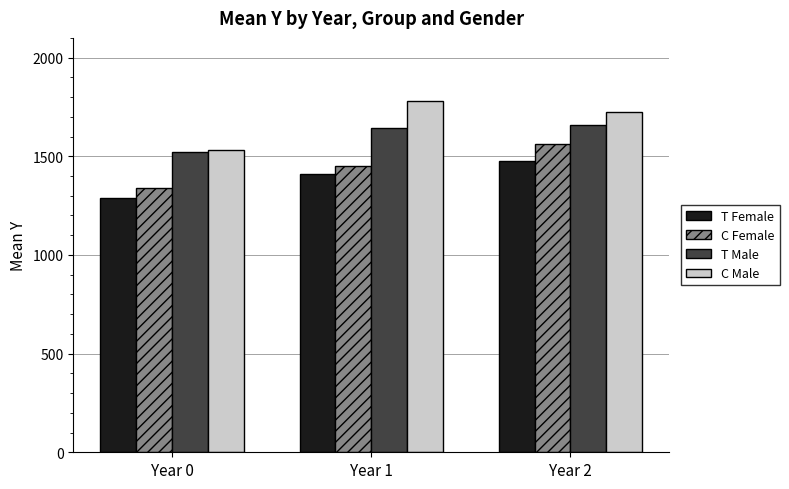

What is the spread (max minus min) of values at Year 2?

246.0